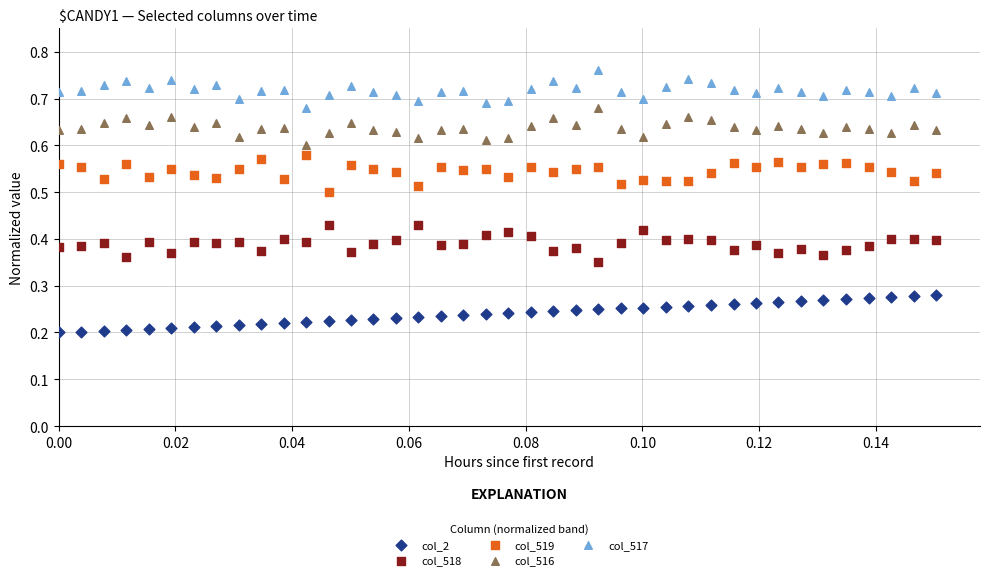

Which series reaches the maximum Y coordinate?

col_517